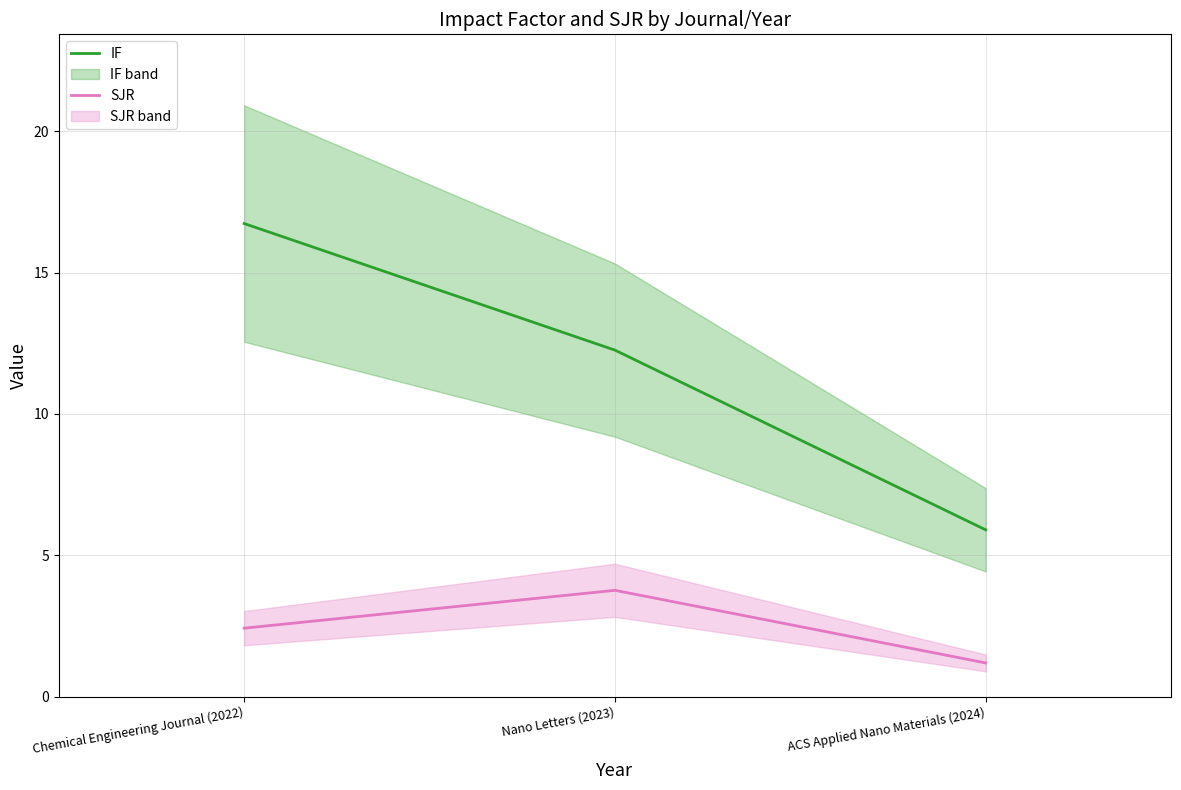

What is the maximum value for IF?

16.7